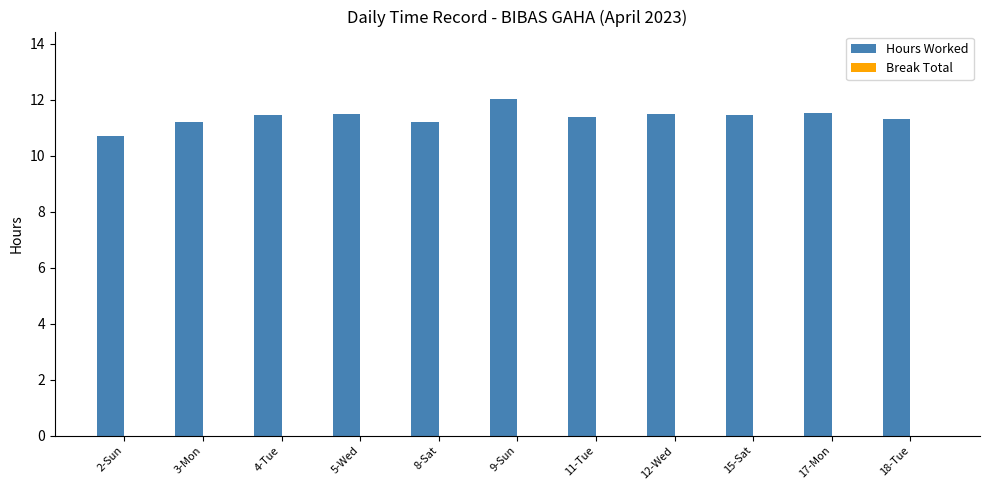

Where does the data first go above 11?

3-Mon